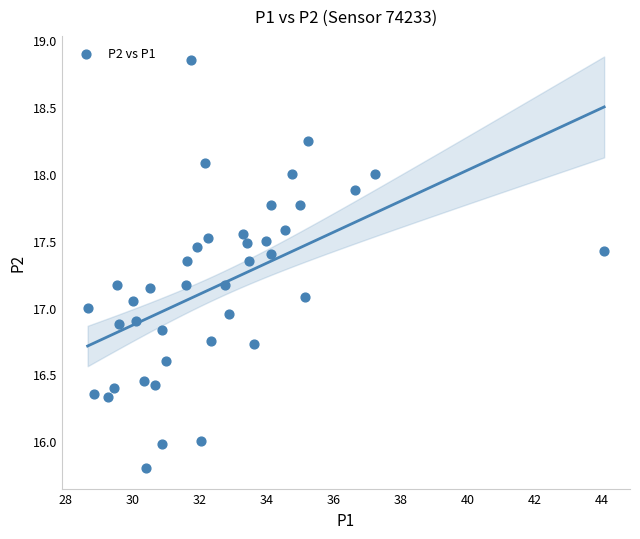

What is the range of X values (max minus min)?

15.4